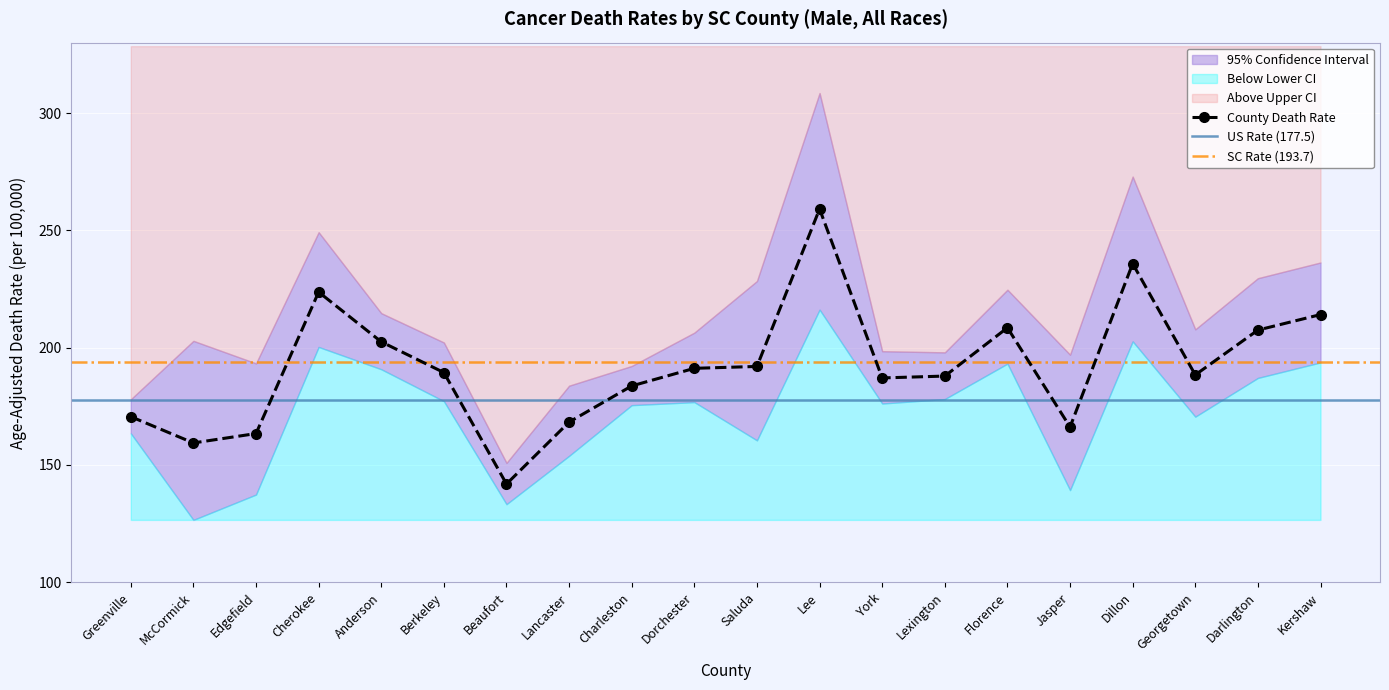

What is the difference between the maximum and minimum values in the Age-Adjusted Death Rate series?

117.2